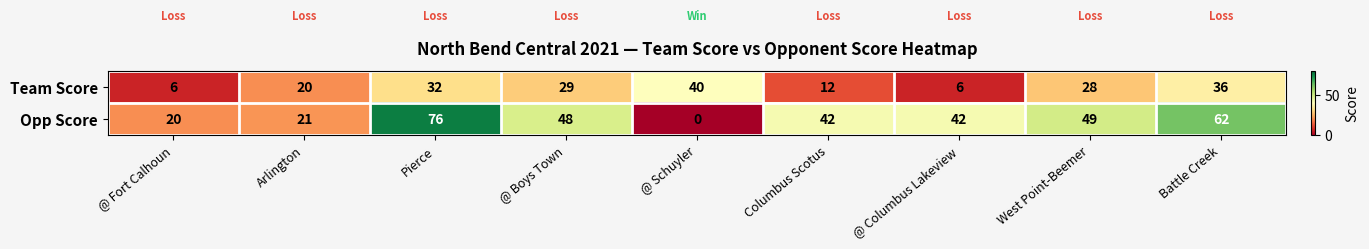

Reading left to right, transcribe all the data shown in this chart.

Team Score: 6	20	32	29	40	12	6	28	36
Opp Score: 20	21	76	48	0	42	42	49	62